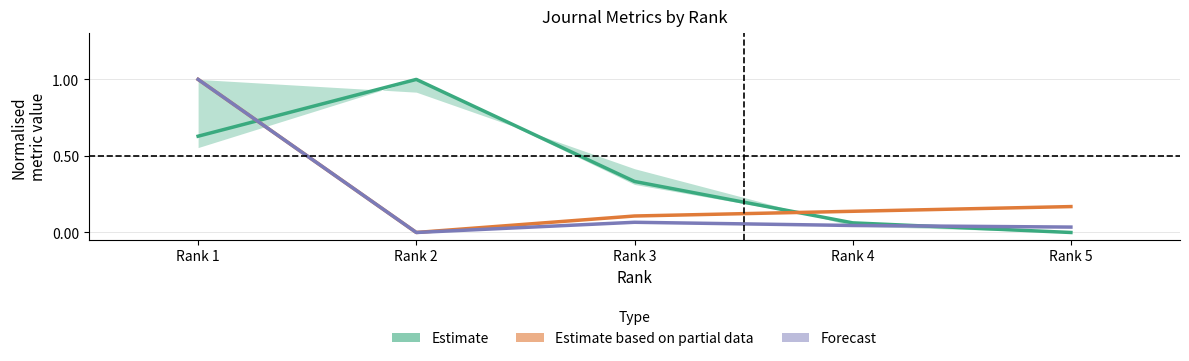

At which label does Estimate reach its minimum?

Rank 5